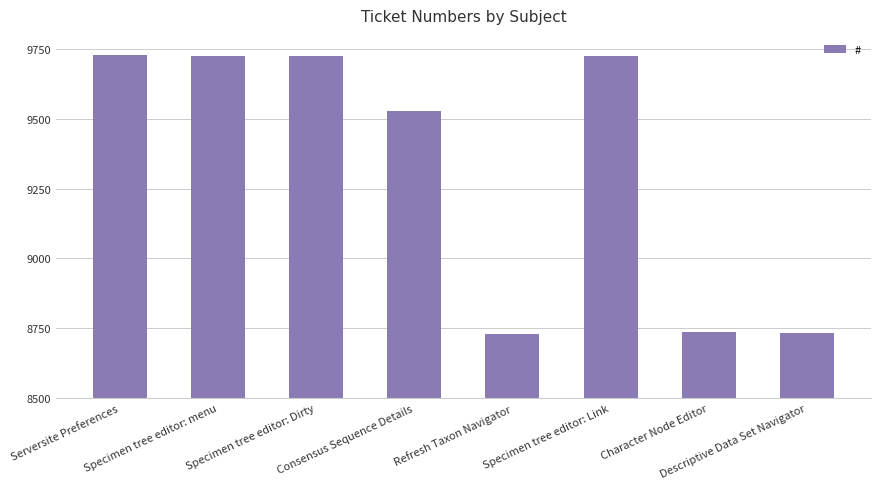

What is the value of the 6th bar from the left?

9723